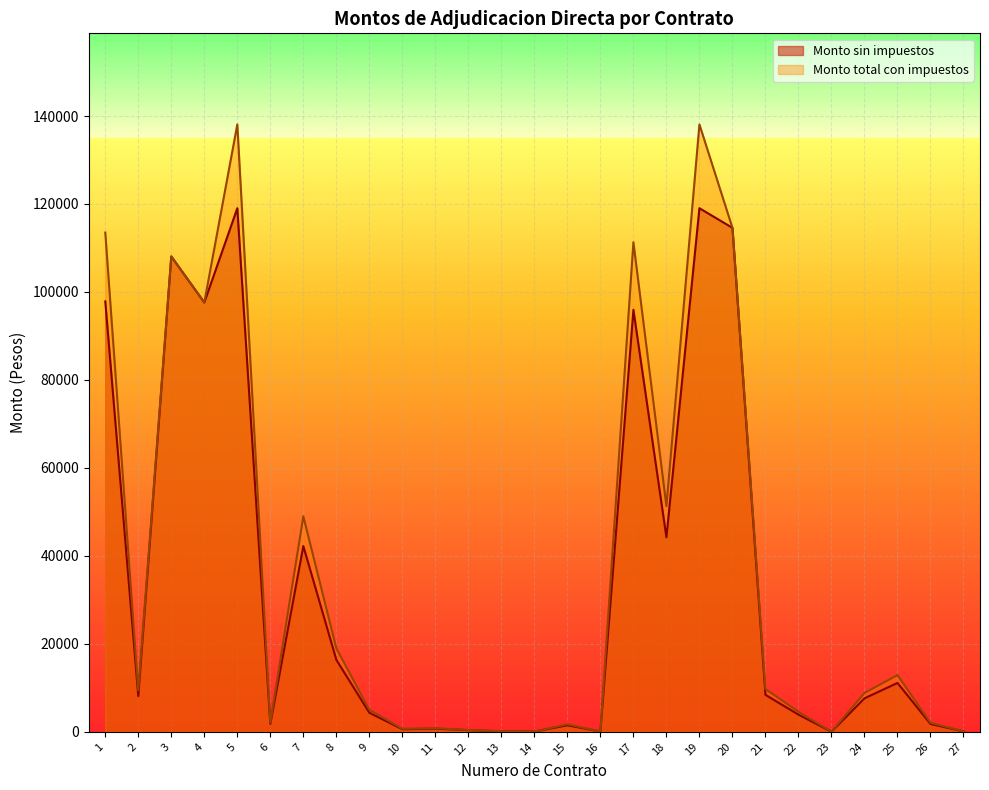

True or false: Monto sin impuestos and Monto total con impuestos cross at least once.

False